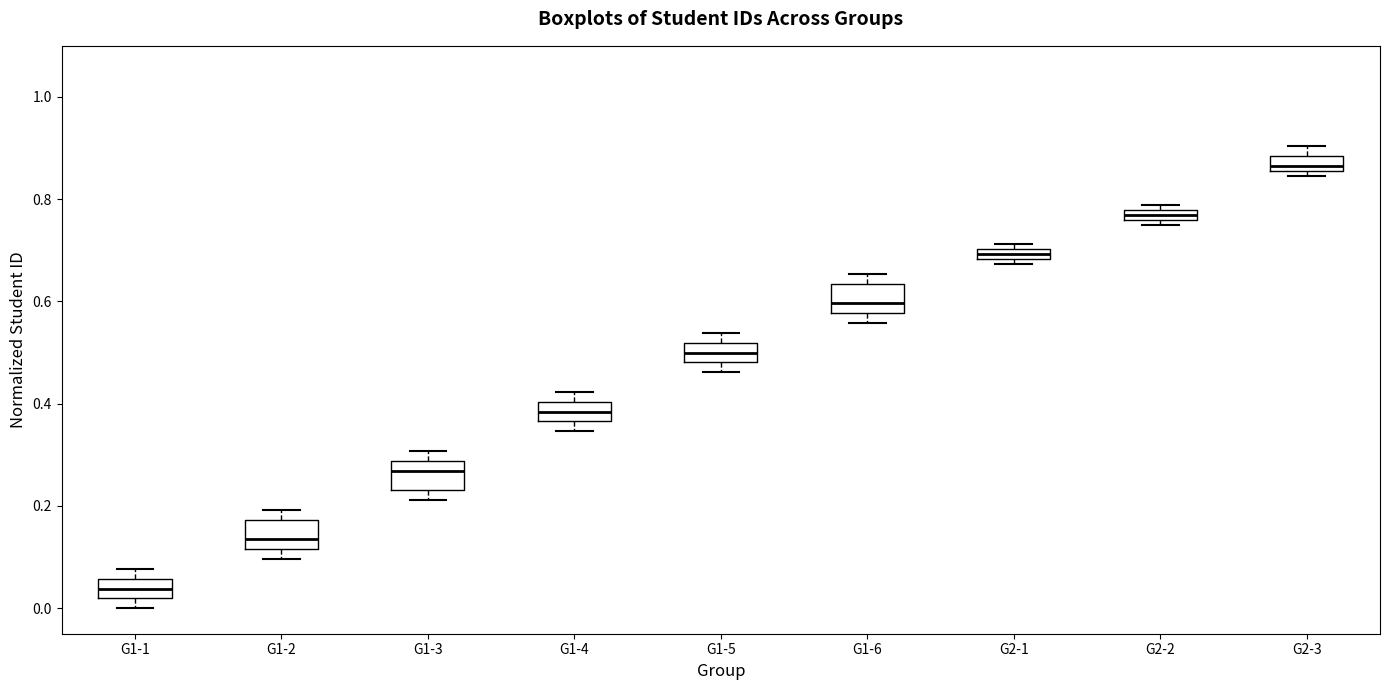

Where is the lower edge of the box for G2-1 on the y-axis? The values are not printed on the chart, so give them approximately, as read against the axis.

0.68